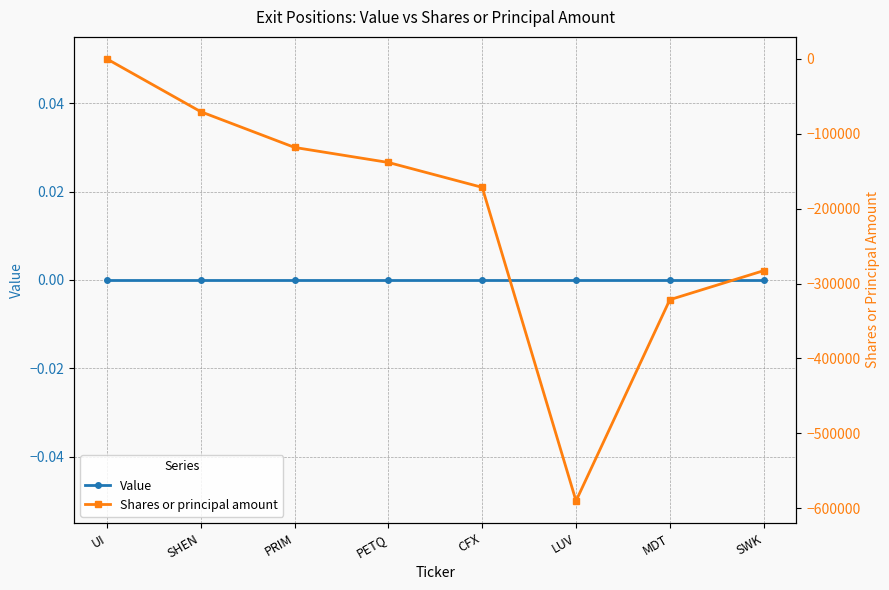

What is the difference between the maximum and minimum values in the Shares or principal amount series?

590161